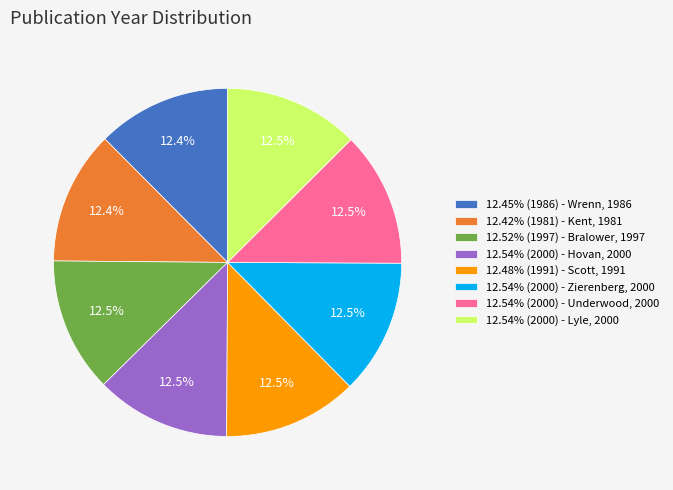

Approximately how many times larger is the value at 12.52% (1997) - Bralower, 1997 compared to 12.54% (2000) - Underwood, 2000?

1.0